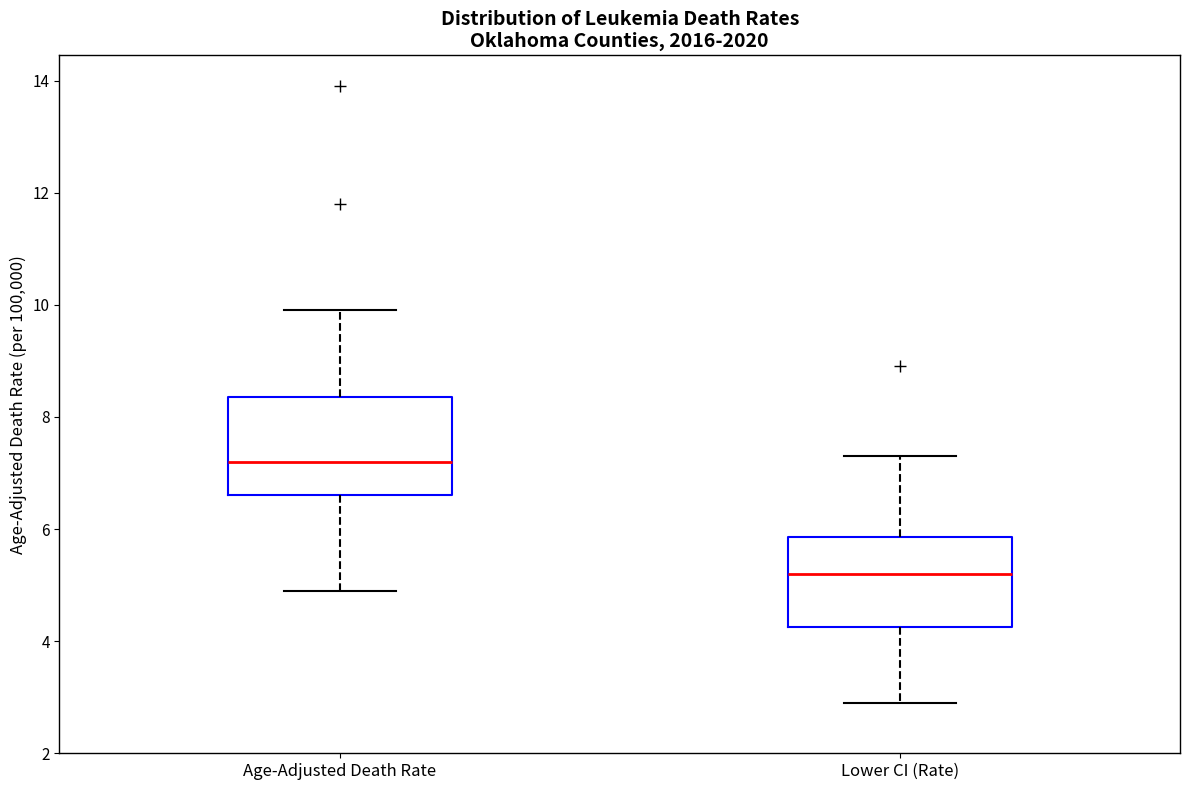

Reading left to right, read every box against the y-axis: the position of its median line, the range the box covers, and the ends of its whiskers. The values are not printed on the chart, so give them approximately, as read against the axis.

Age-Adjusted Death Rate: median 7.2, box 6.6 to 8.4, whiskers 5.0 to 10.0
Lower CI (Rate): median 5.2, box 4.2 to 5.8, whiskers 3.0 to 7.4